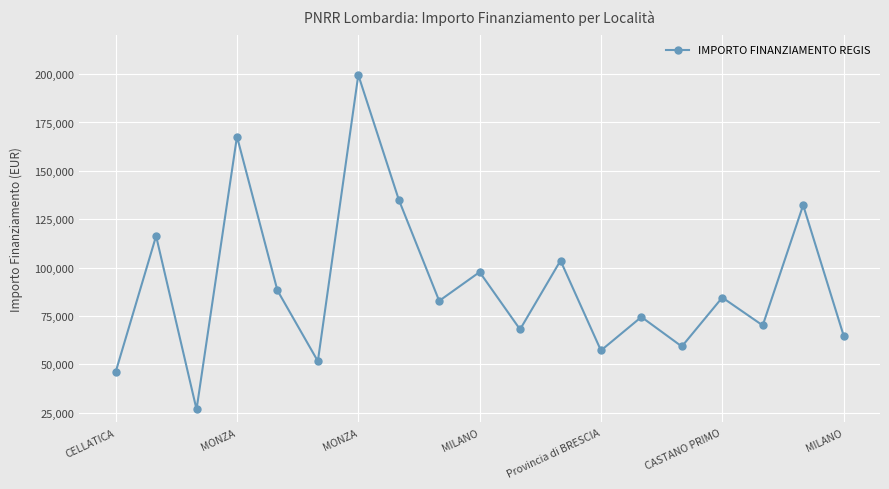

What is the difference between the maximum and minimum values?

172837.8